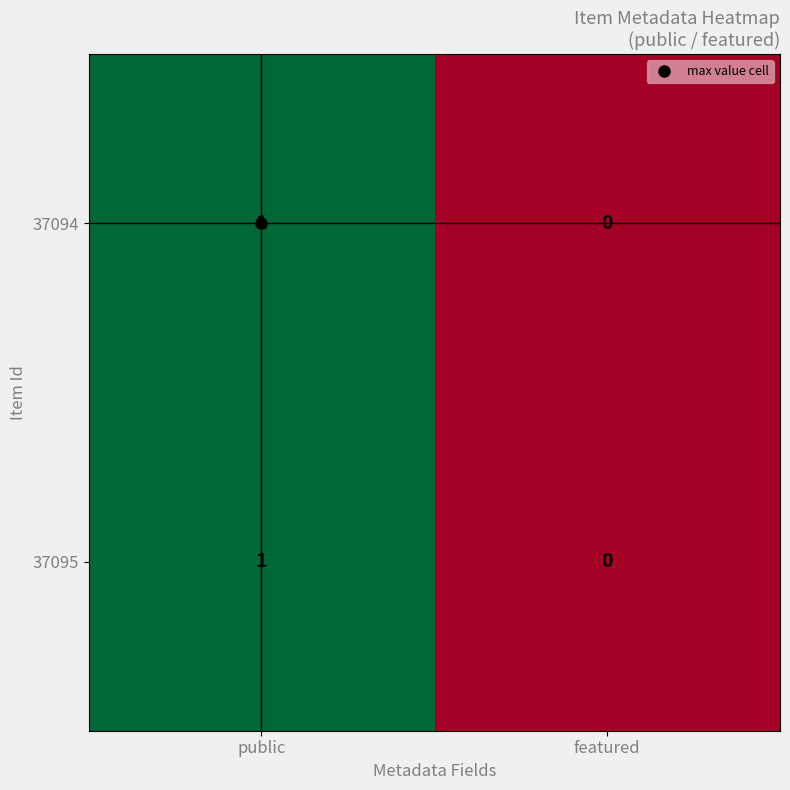

The 37095 series shows 1 at public. True or false?

True